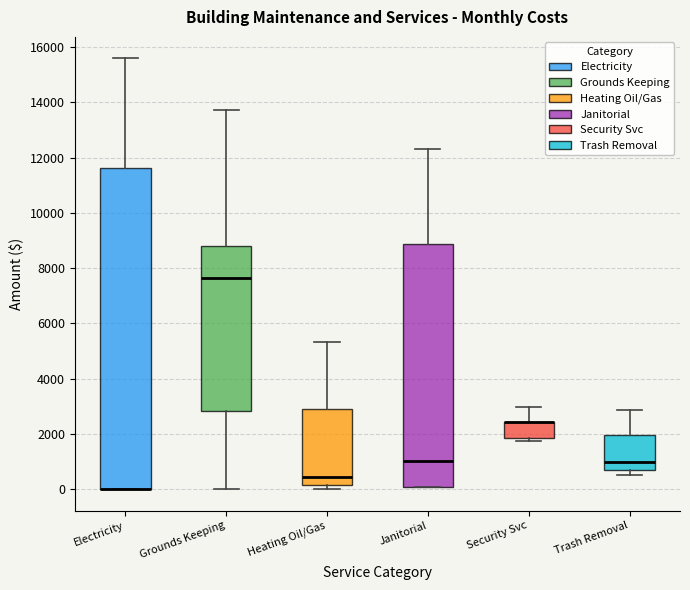

Reading left to right, read every box against the y-axis: the position of its median line, the range the box covers, and the ends of its whiskers. The values are not printed on the chart, so give them approximately, as read against the axis.

Electricity: median 0 (drawn on the box's lower edge), box 0 to 11600, whiskers 0 to 15600
Grounds Keeping: median 7600, box 2800 to 8800, whiskers 0 to 13800
Heating Oil/Gas: median 400, box 200 to 2800, whiskers 0 to 5400
Janitorial: median 1000, box 0 to 8800, whiskers 0 to 12400
Security Svc: median 2400 (drawn on the box's upper edge), box 1800 to 2400, whiskers 1800 (just below the box's lower edge) to 3000
Trash Removal: median 1000, box 600 to 2000, whiskers 600 (just below the box's lower edge) to 2800